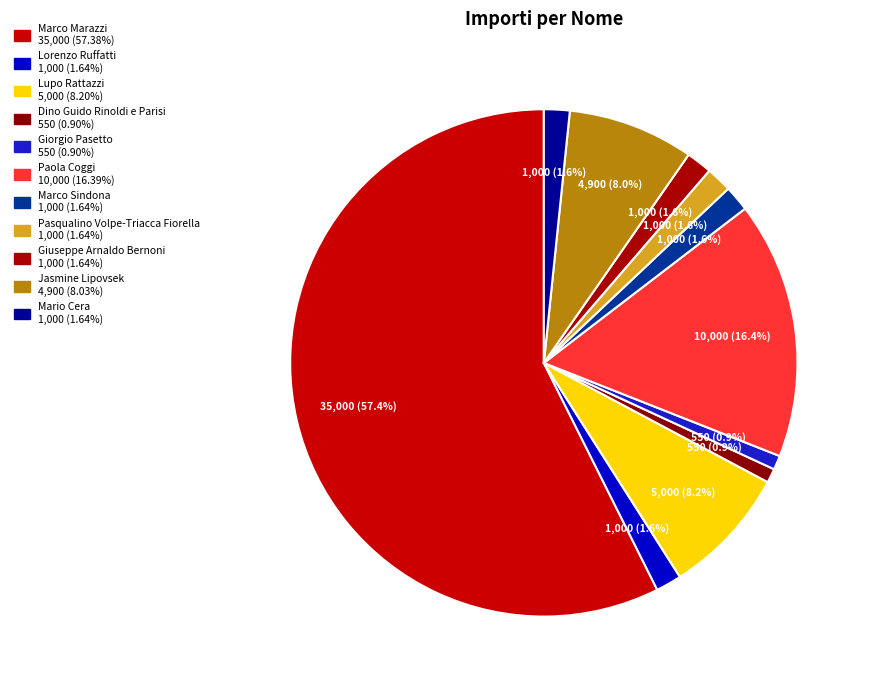

Which category has the smallest portion of the pie?

Dino Guido Rinoldi e Parisi